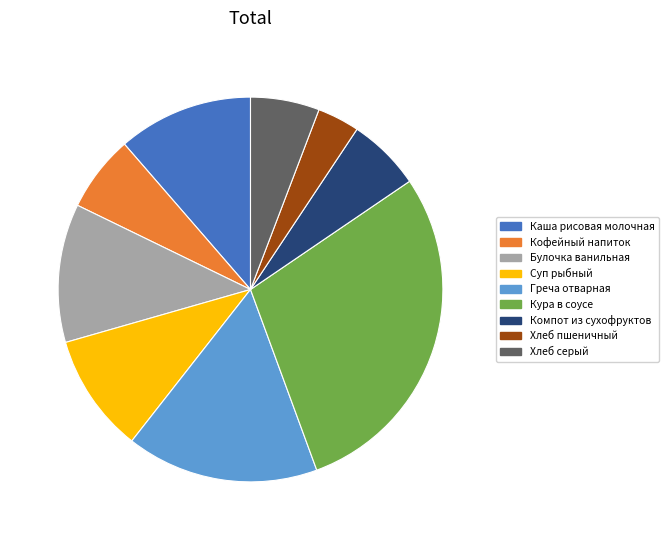

How many slices are in this pie chart?

9